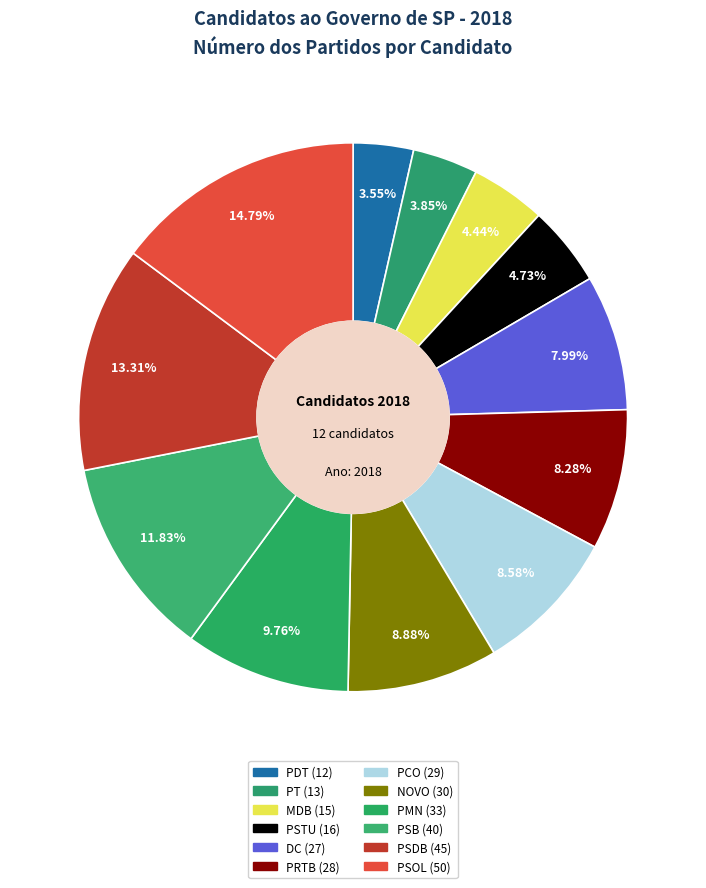

How many segments does this pie chart have?

12